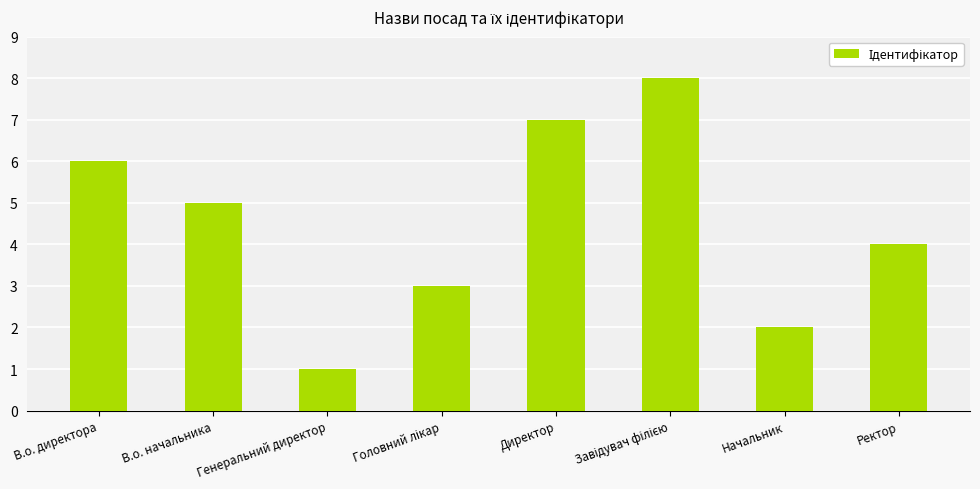

What is the ratio of the value at Директор to the value at Генеральний директор?

7.0